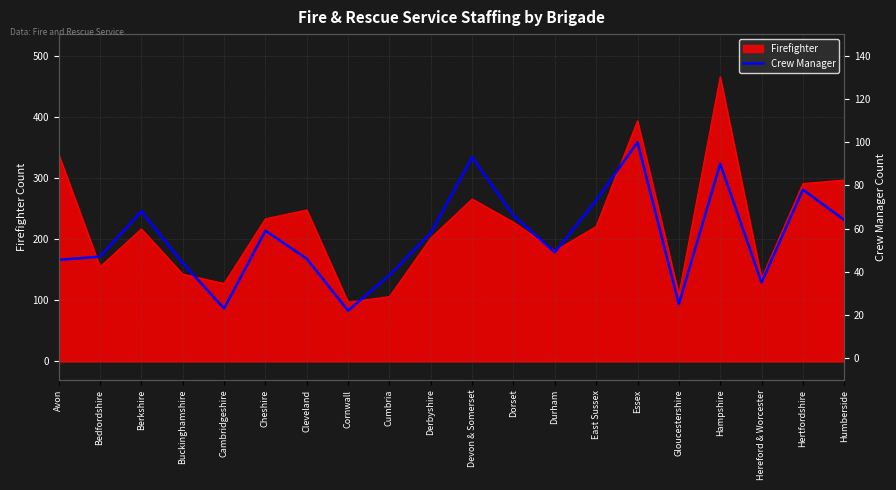

What is the label of the 15th point from the right?

Cheshire